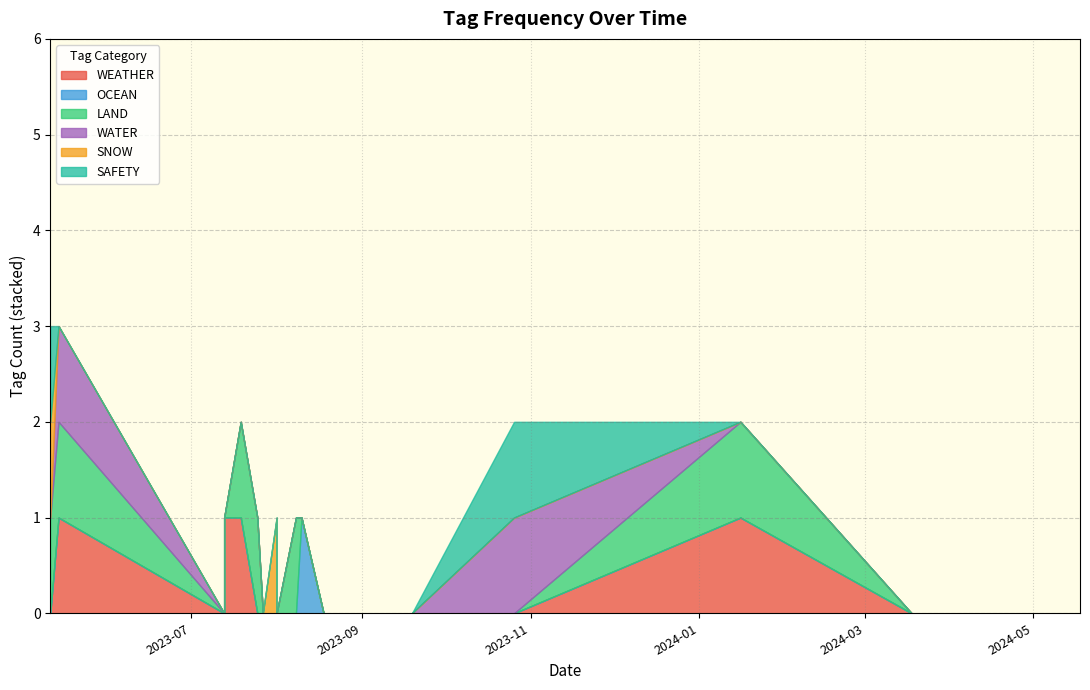

Does the chart have visible grid lines?

Yes